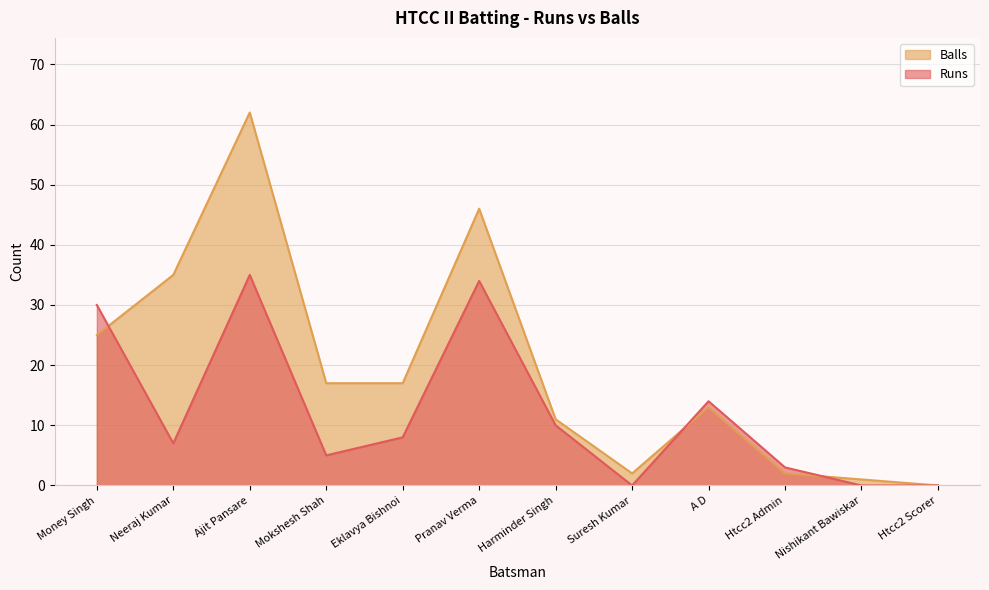

Which series changed the most between Htcc2 Admin and Nishikant Bawiskar?

Runs